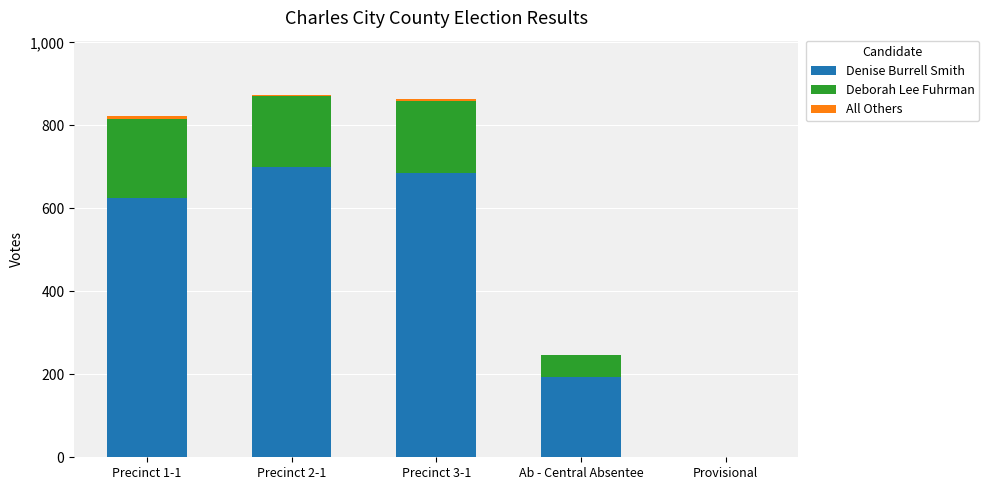

What is the highest value of the Denise Burrell Smith series?

699